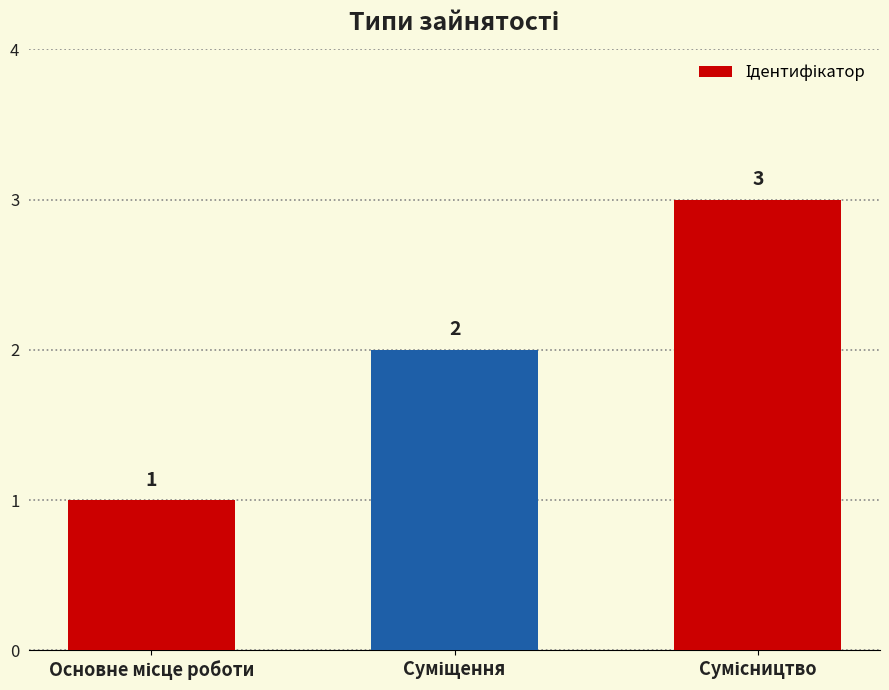

What is the value of the 3rd bar from the left?

3